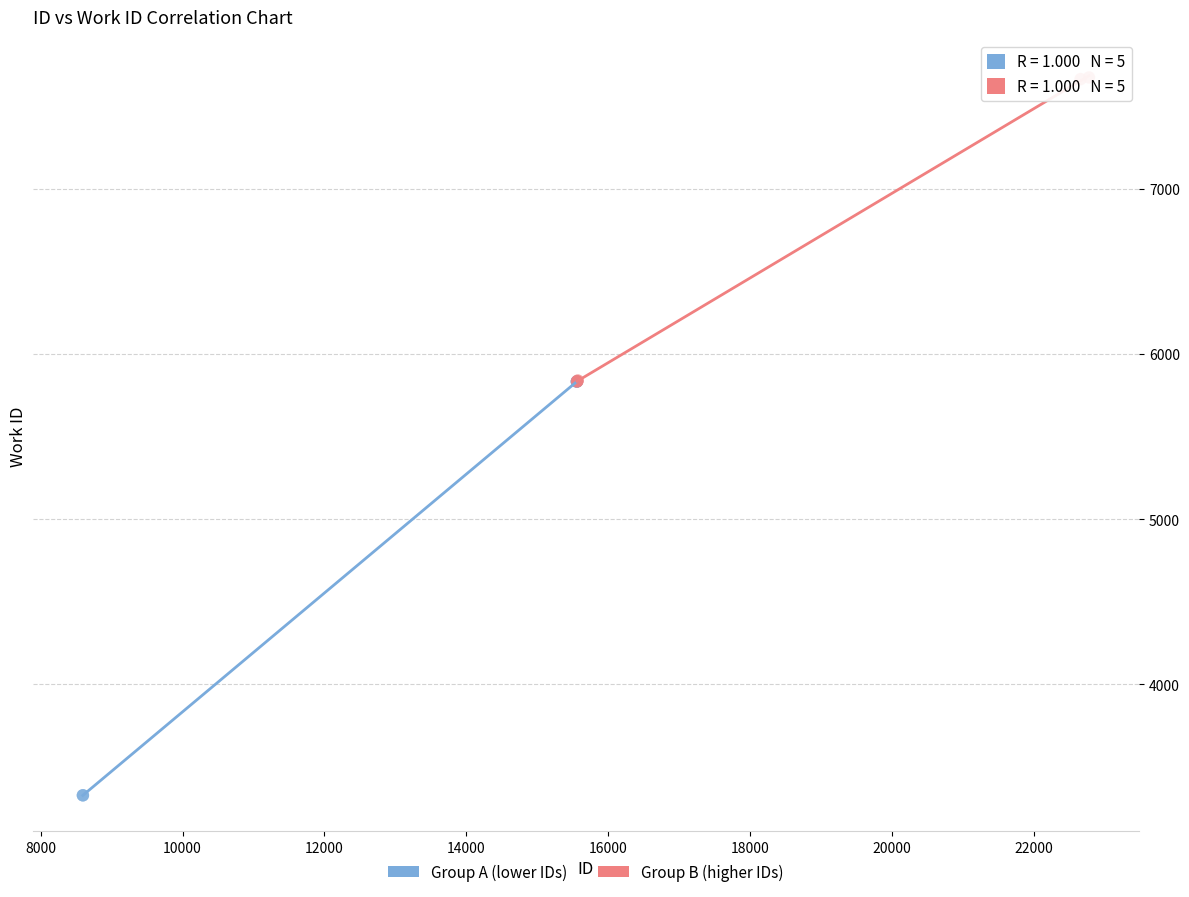

Which series contains the lowest Y value?

Group A (lower IDs)